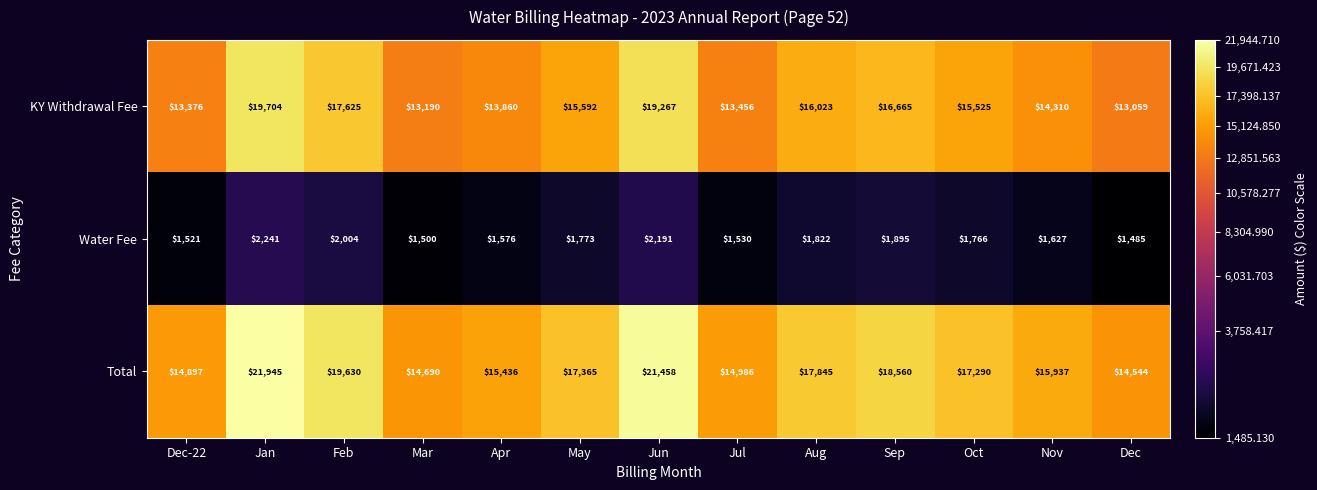

The value of KY Withdrawal Fee at Jul is 7757. True or false?

False